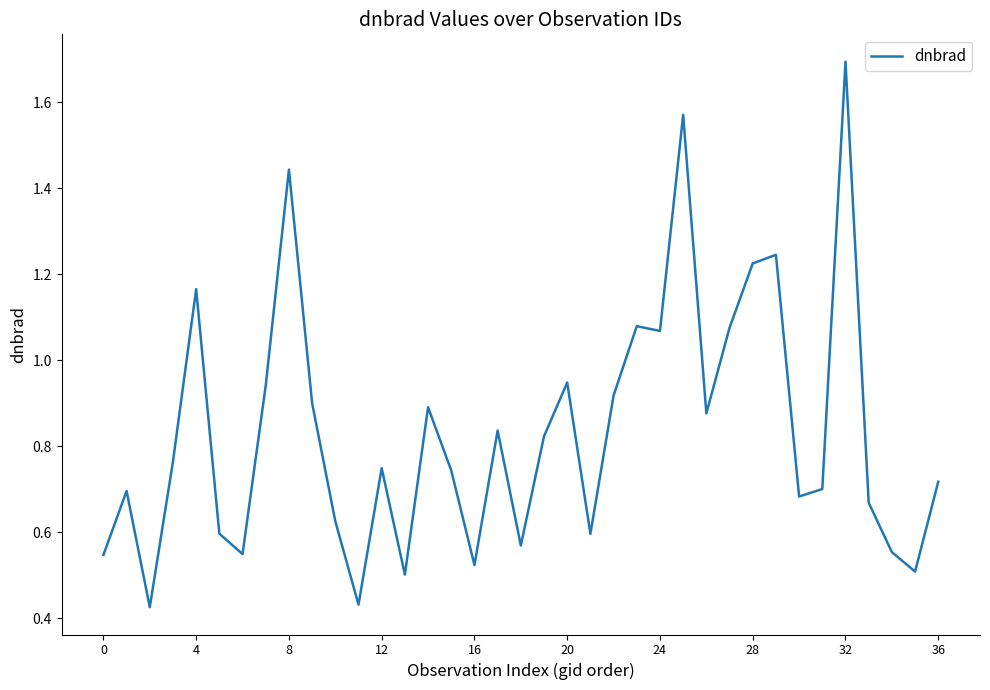

What is the difference between the maximum and minimum values?

1.3